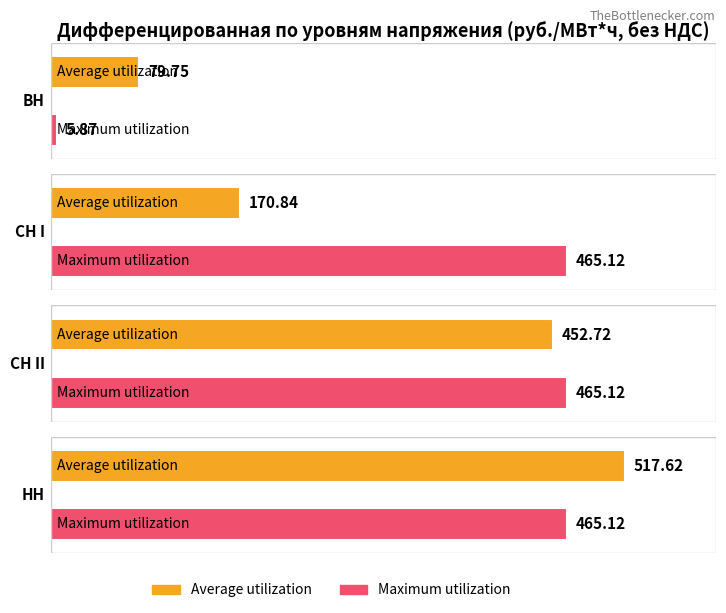

Rank the series at СН I from lowest to highest value.

Average utilization, Maximum utilization